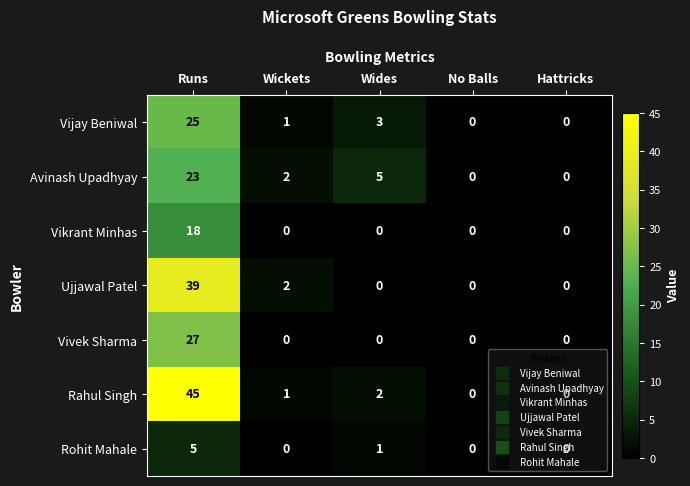

Is it true that Ujjawal Patel equals 0 at Wides?

True